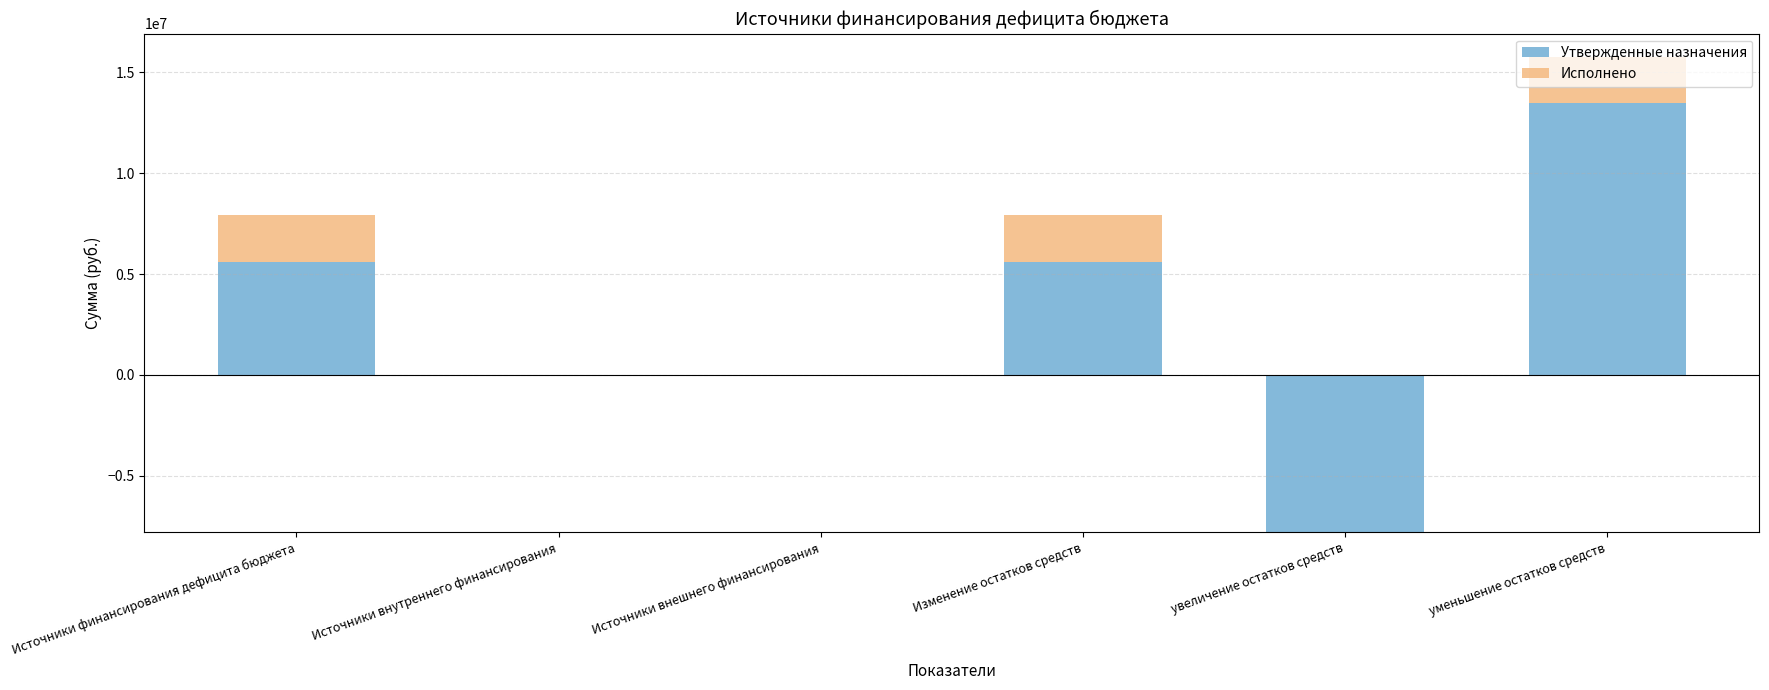

At which label does Утвержденные назначения reach its peak?

уменьшение остатков средств